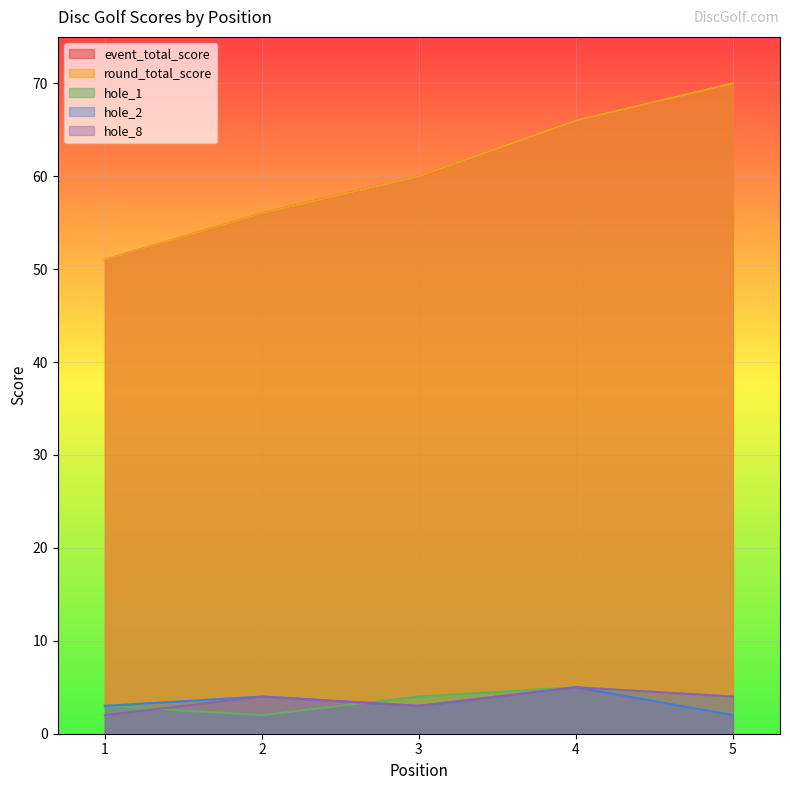

Is it true that event_total_score equals 70 at 5?

True